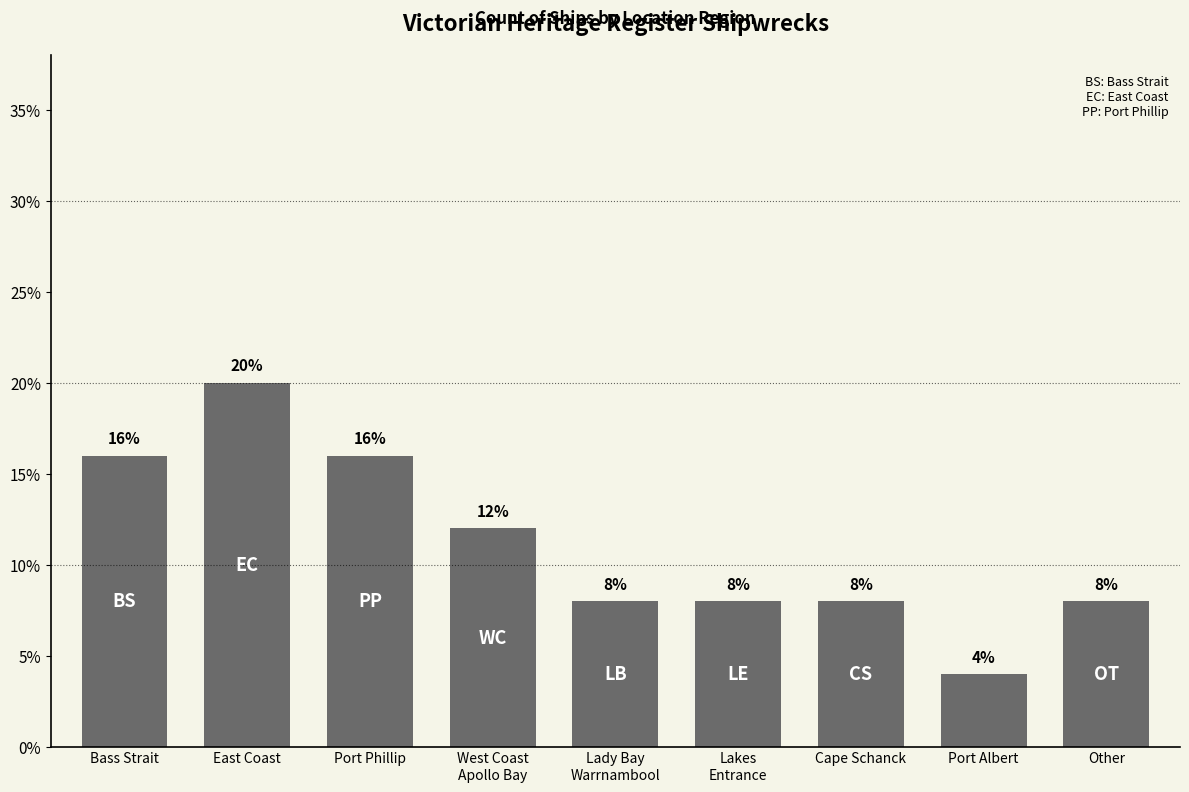

The value at West Coast
Apollo Bay is 20. True or false?

False